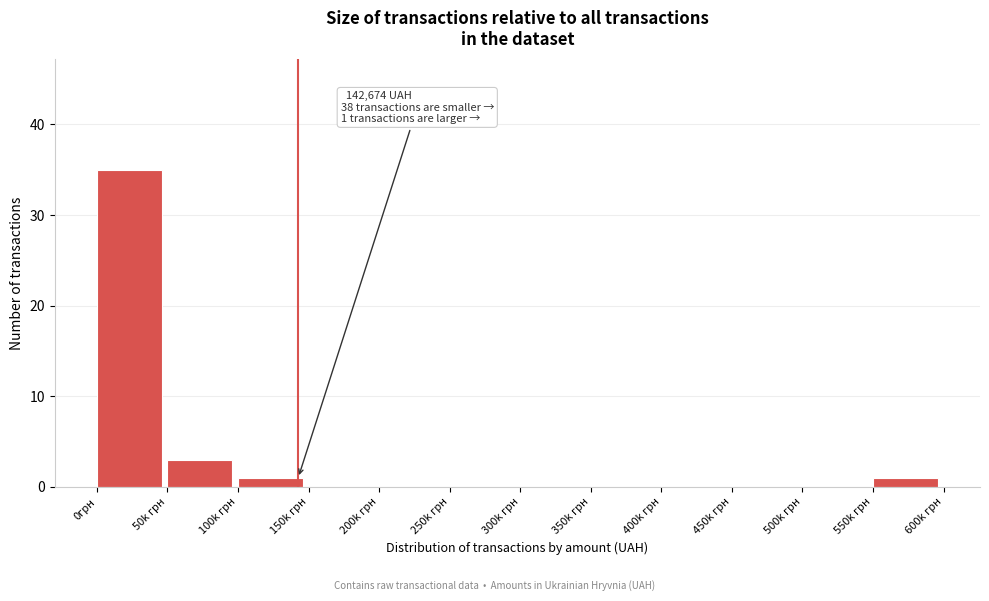

Reading left to right, list all the values displayed in this chart.

0грн=35	50k грн=3	100k грн=1	150k грн=0	200k грн=0	250k грн=0	300k грн=0	350k грн=0	400k грн=0	450k грн=0	500k грн=0	550k грн=1